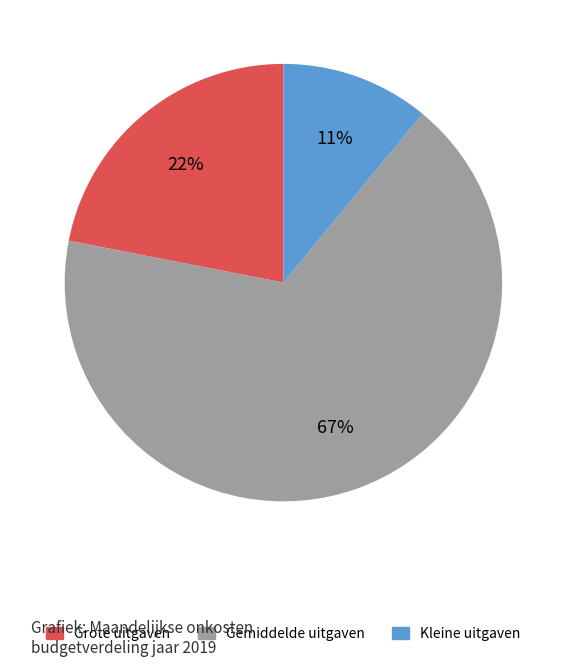

To the nearest percent, what is the average slice percentage?

33%